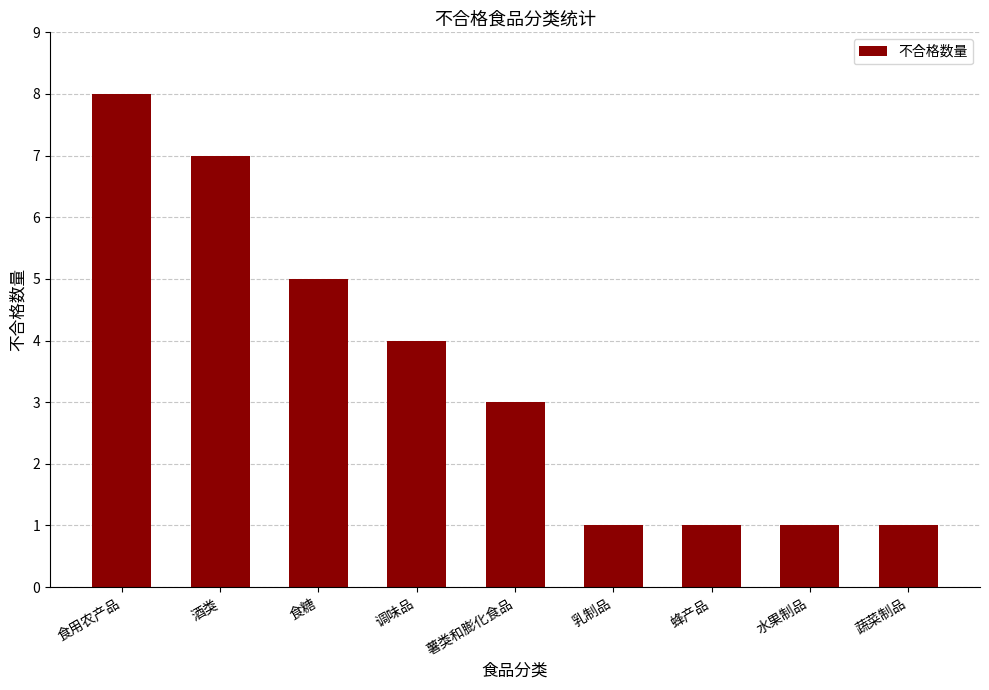

Are the bars grouped side by side (vs. stacked)?

No